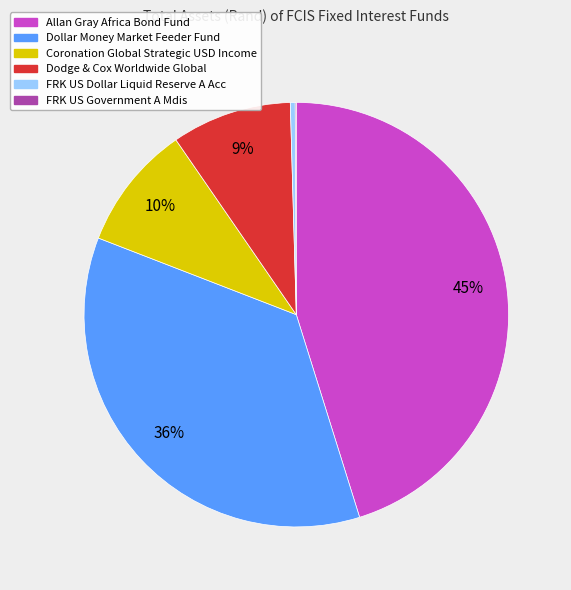

Is it true that Allan Gray Africa Bond Fund is 35% of the pie?

False